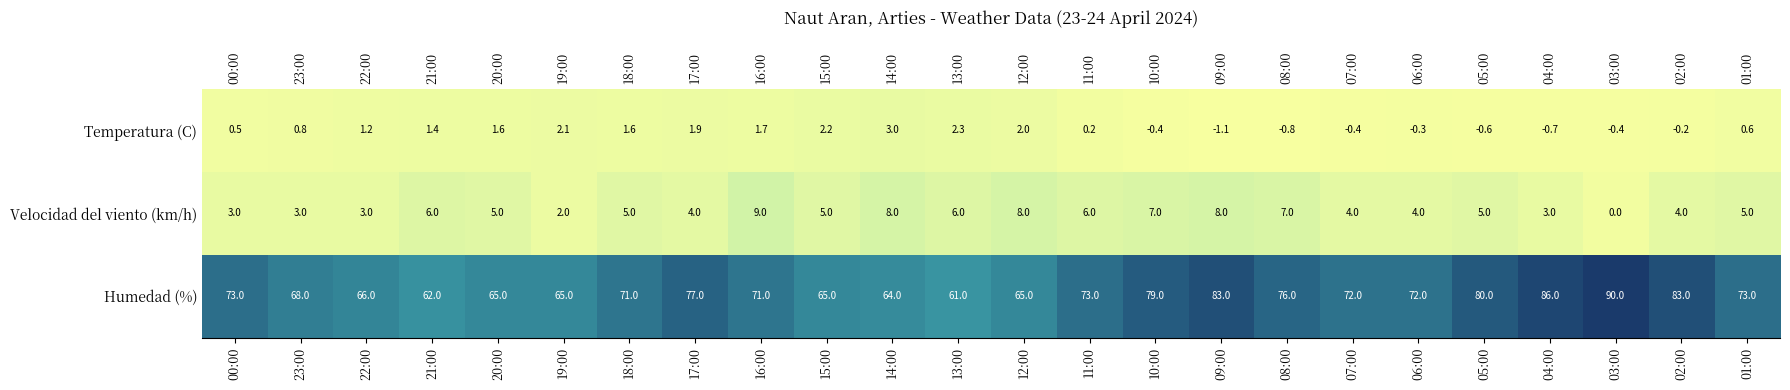

Rank the series by their maximum value, from highest to lowest.

Humedad (%), Velocidad del viento (km/h), Temperatura (C)